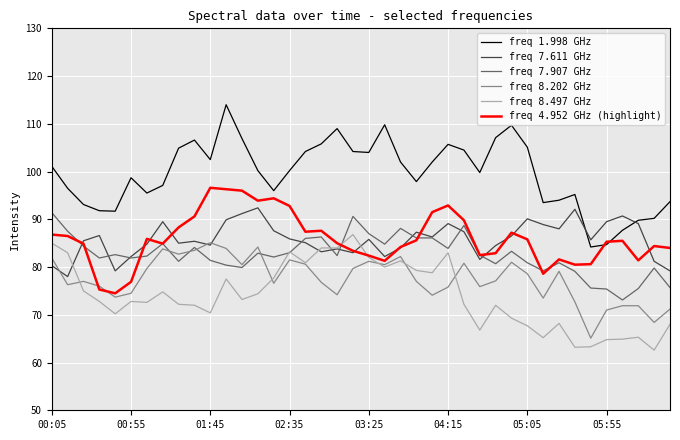

Which series has the widest spread of values?

freq 1.998 GHz